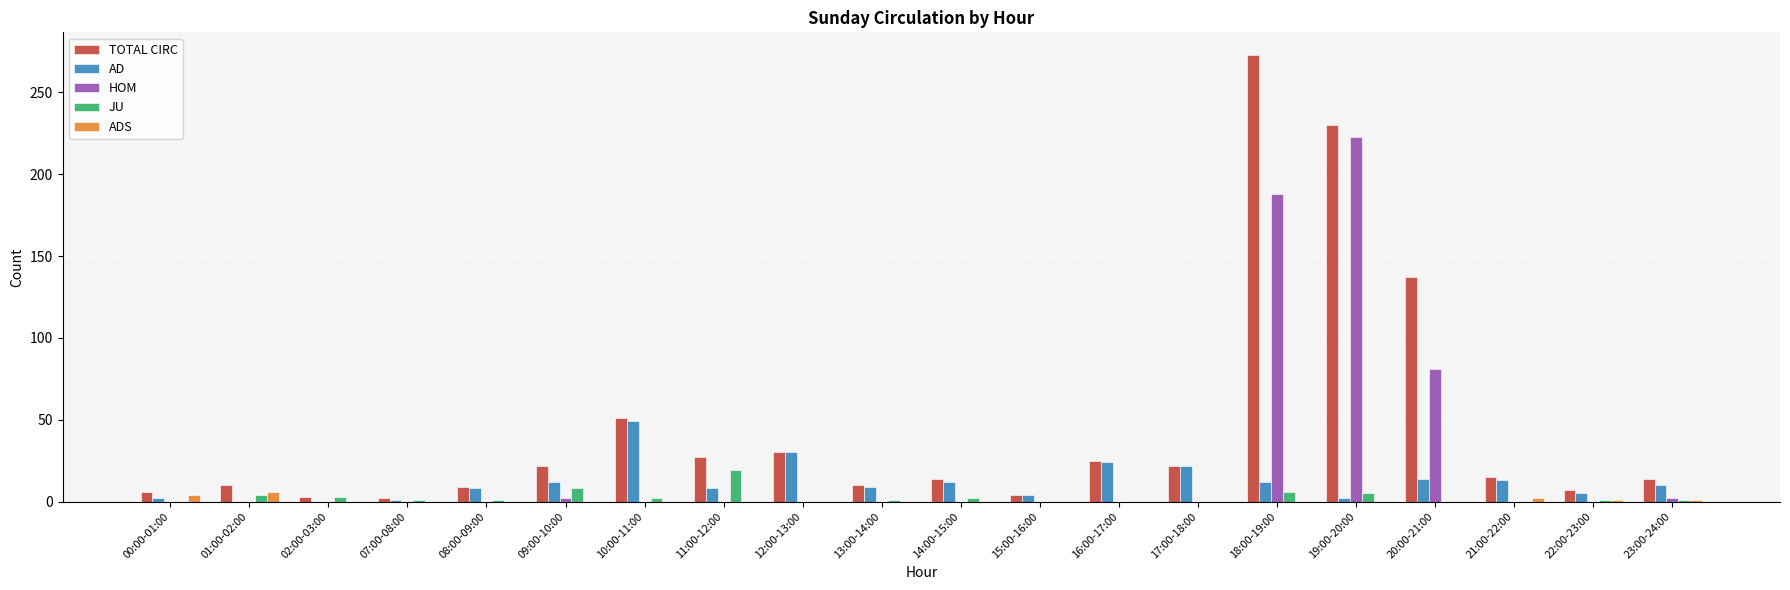

The HOM series shows 188 at 18:00-19:00. True or false?

True